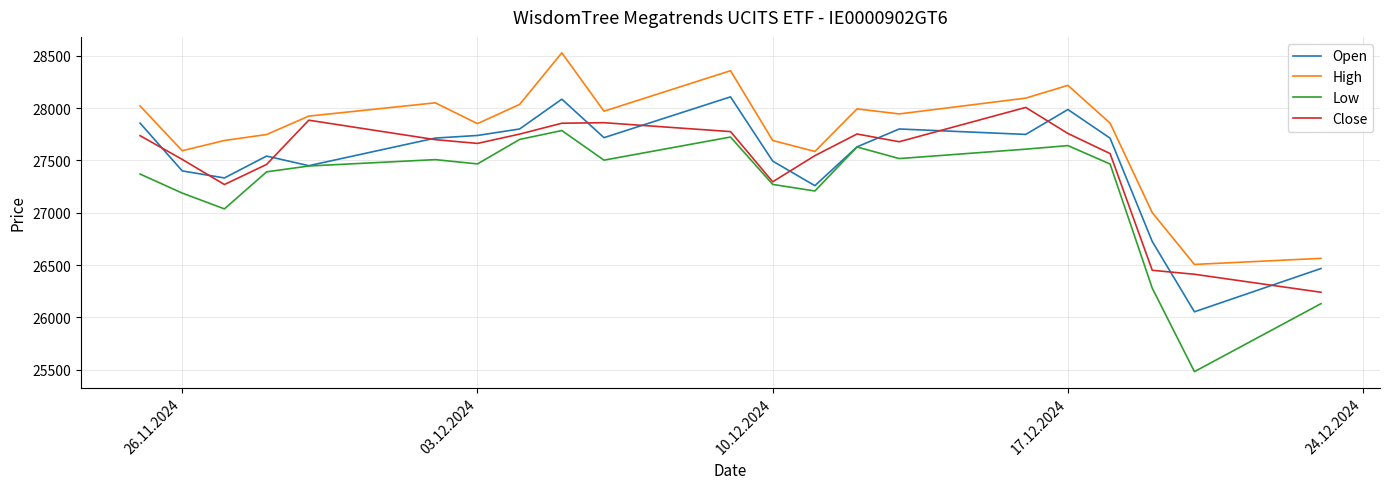

True or false: Open and High intersect in this chart.

False